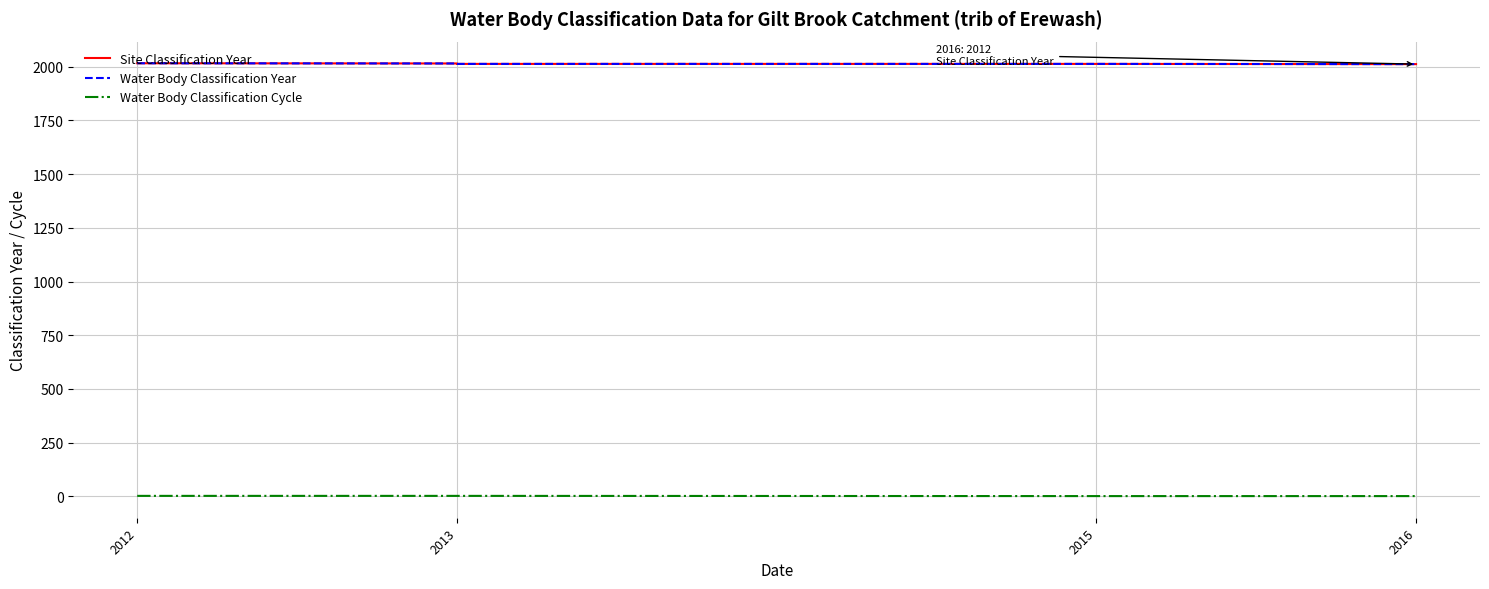

Reading left to right, transcribe all the data shown in this chart.

Site Classification Year: 2016	2015	2013	2013	2012
Water Body Classification Year: 2016	2015	2013	2013	2012
Water Body Classification Cycle: 2	2	2	1	1